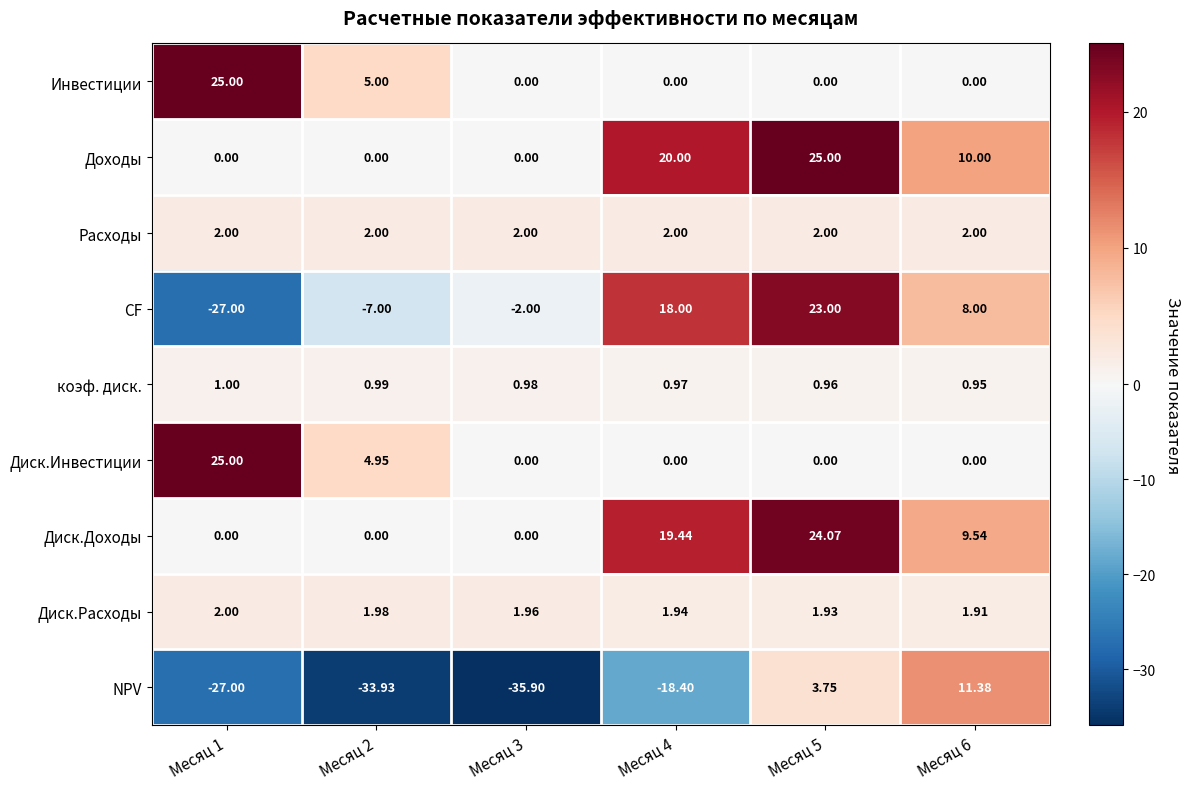

Which series has the largest total across all categories?

Доходы